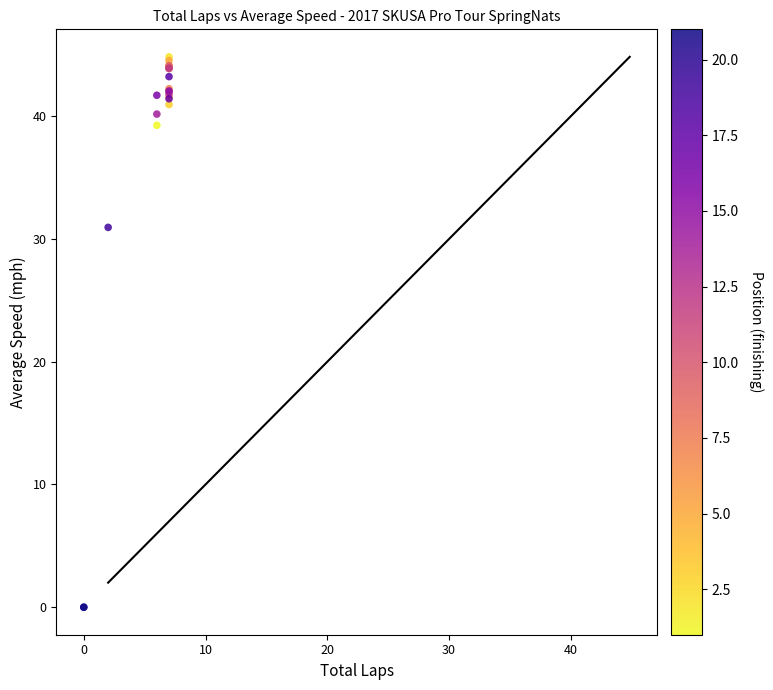

What Y value in the scatter plot is closest to 22?

30.9